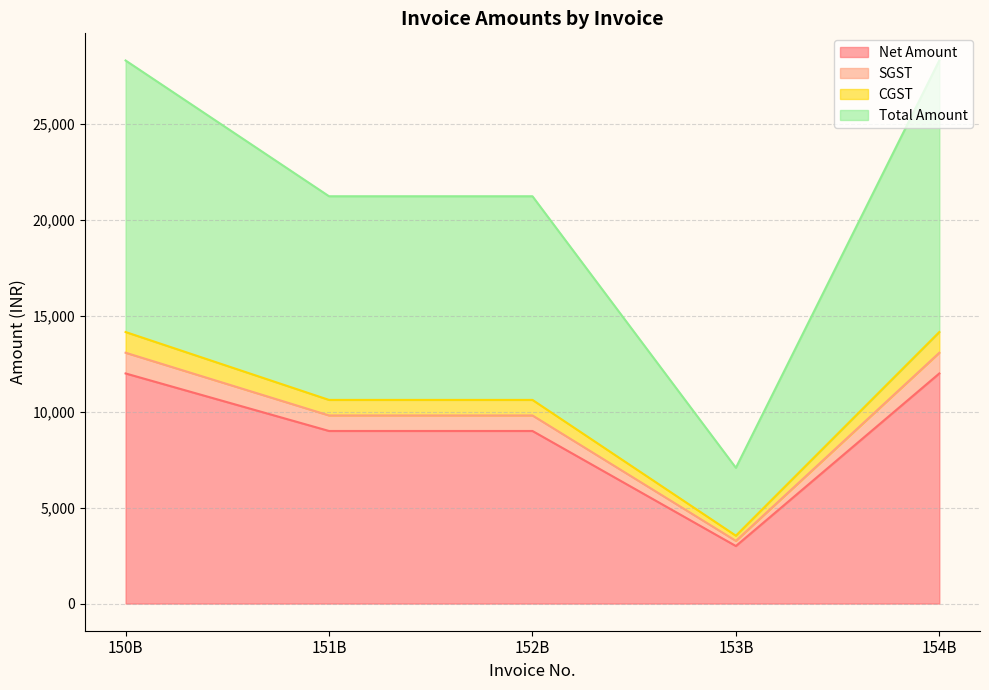

How many series are shown in this chart?

4